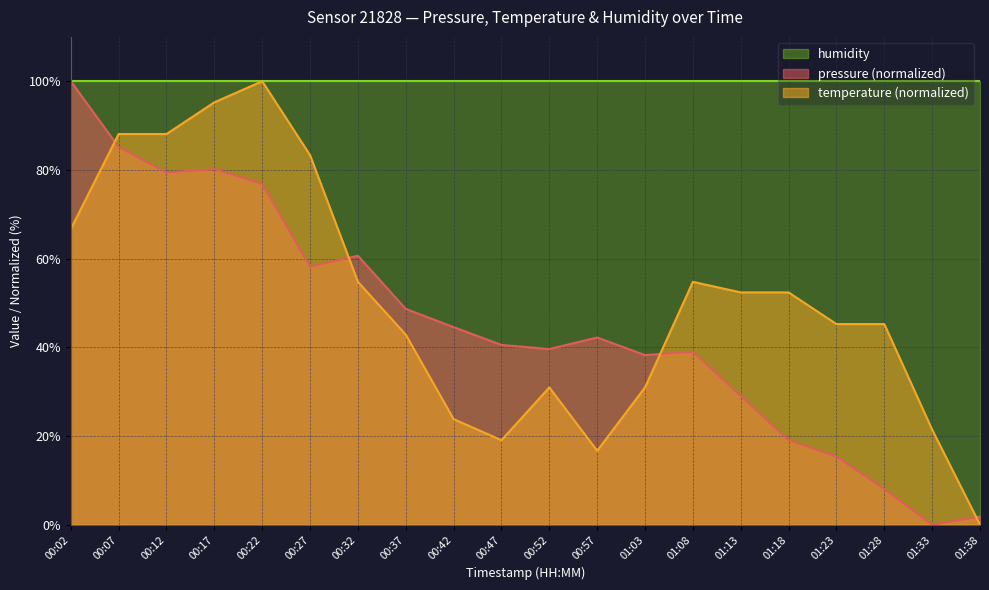

Reading left to right, what are all the values shown in this chart?

pressure: 00:02=100.0	00:07=85.2	00:12=79.4	00:17=80.2	00:22=76.9	00:27=58.2	00:32=60.6	00:37=48.7	00:42=44.5	00:47=40.5	00:52=39.6	00:57=42.2	01:03=38.2	01:08=39.0	01:13=29.0	01:18=19.1	01:23=15.4	01:28=8.1	01:33=0.0	01:38=1.8
temperature: 00:02=66.7	00:07=88.1	00:12=88.1	00:17=95.2	00:22=100.0	00:27=83.3	00:32=54.8	00:37=42.9	00:42=23.8	00:47=19.0	00:52=31.0	00:57=16.7	01:03=31.0	01:08=54.8	01:13=52.4	01:18=52.4	01:23=45.2	01:28=45.2	01:33=21.4	01:38=0.0